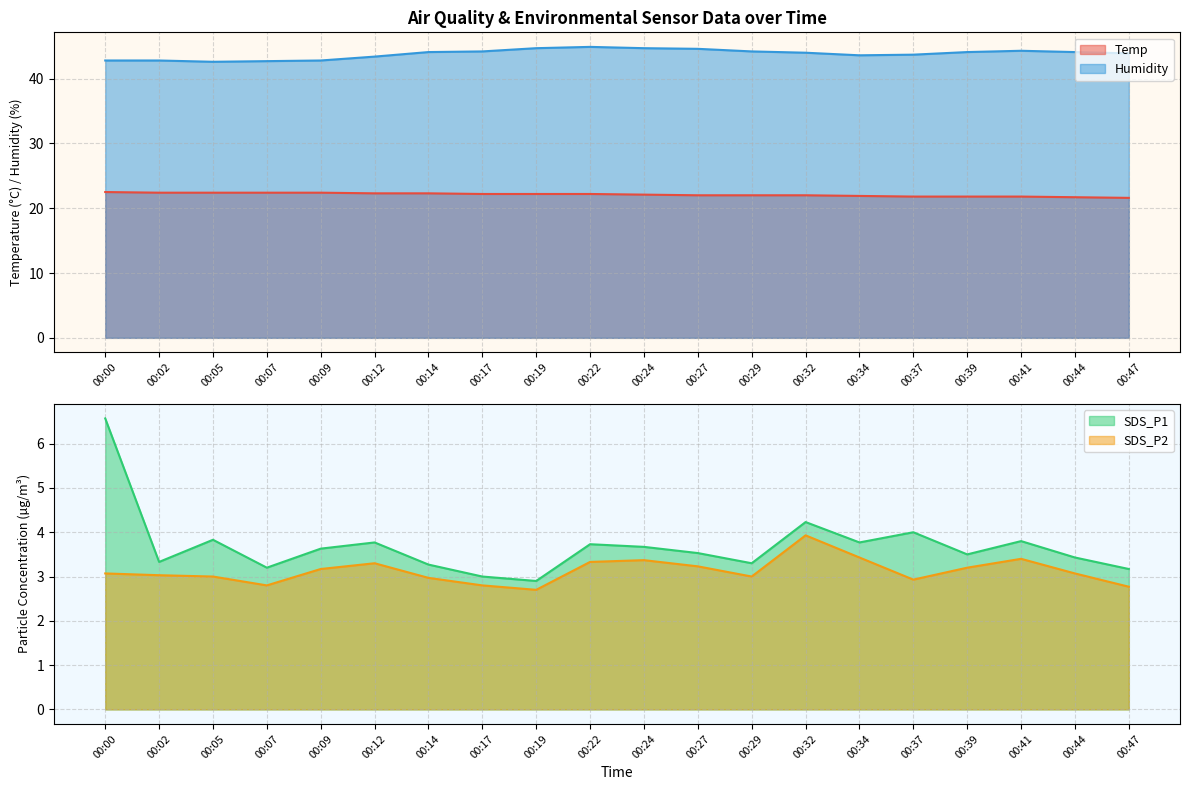

The value of SDS_P2 at 00:07 is 2.8. True or false?

True